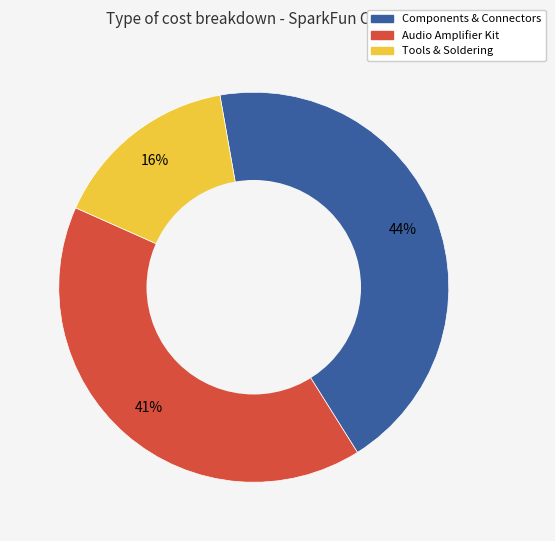

To the nearest percent, what is the difference between the largest and smallest slice percentages?

28%